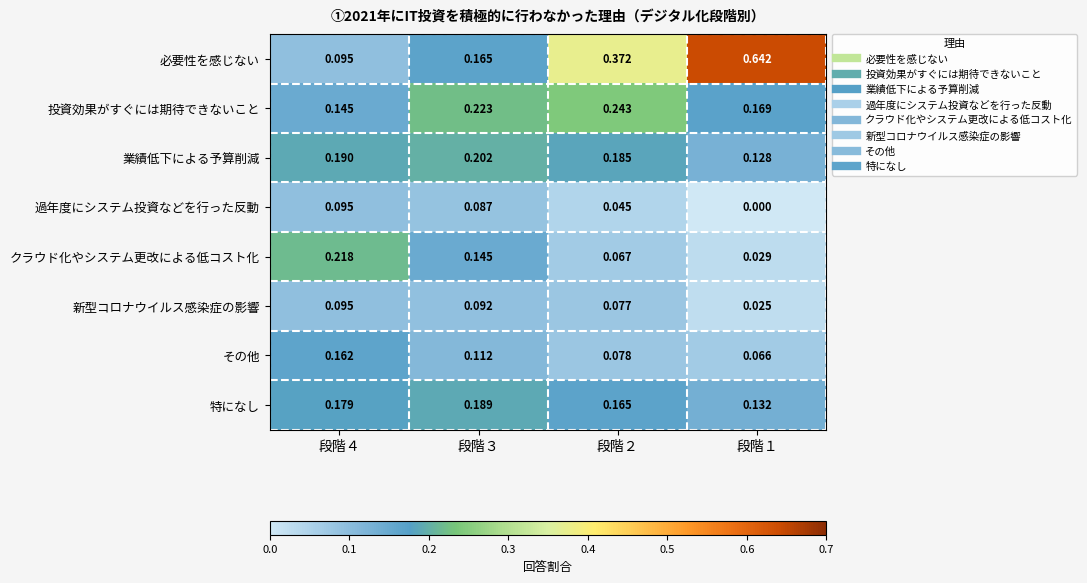

Count the number of categories in the chart.

4